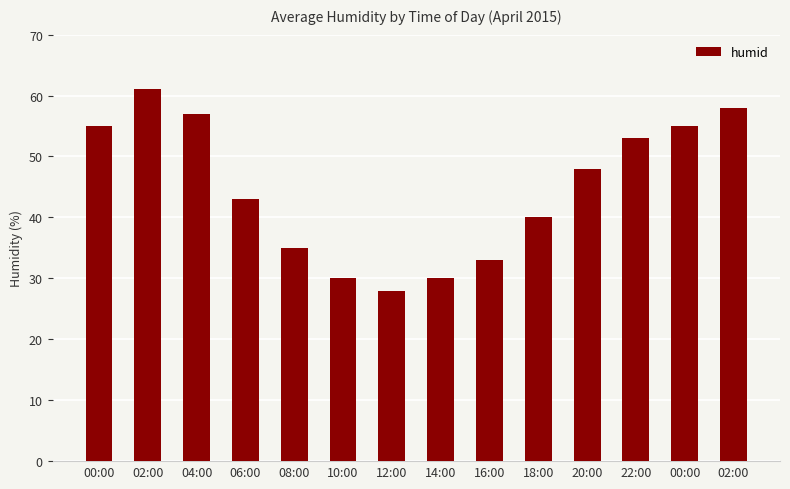

Rank the categories by value from highest to lowest.

02:00, 02:00, 04:00, 00:00, 00:00, 22:00, 20:00, 06:00, 18:00, 08:00, 16:00, 10:00, 14:00, 12:00